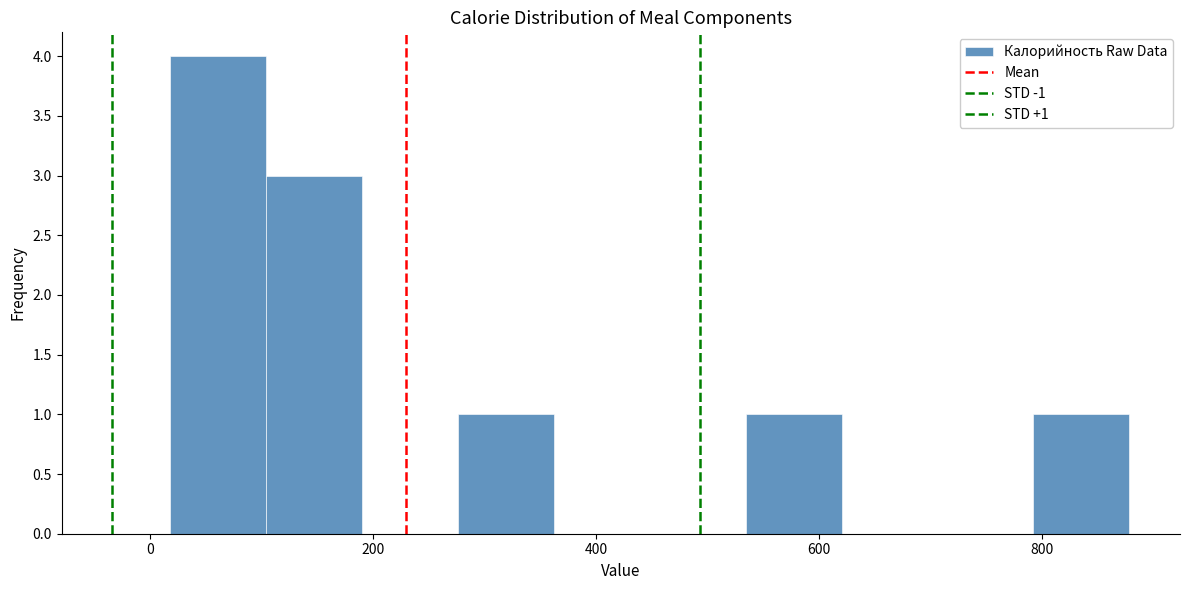

Which range on the x-axis has the tallest bar?

20 to 100